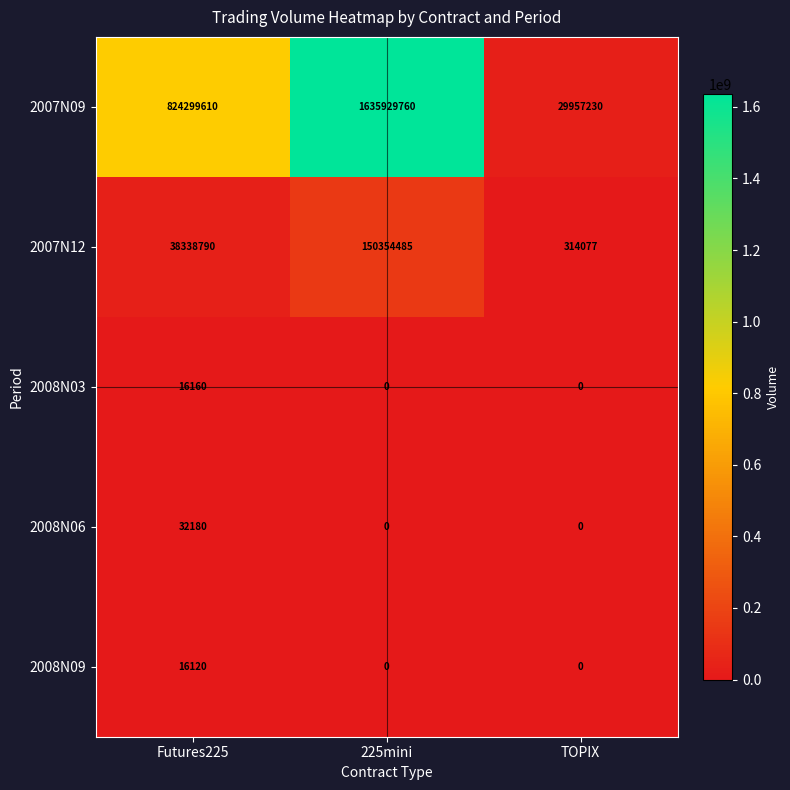

The 2008N06 series shows 0 at 225mini. True or false?

True